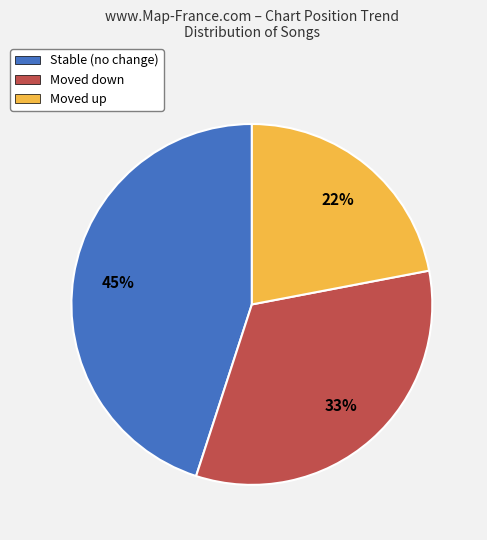

Is there any slice that represents more than half of the pie?

No